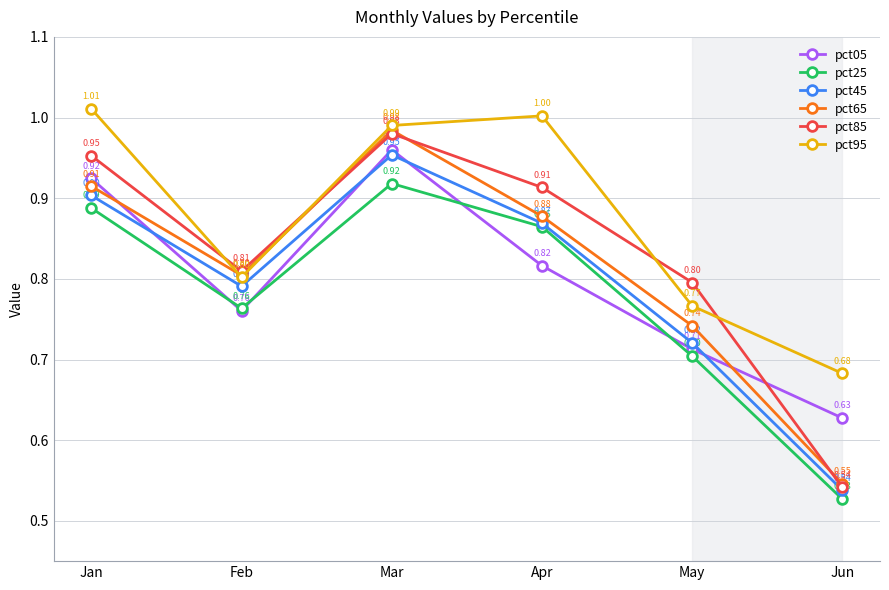

What is the difference between the maximum and minimum values in the pct25 series?

0.4